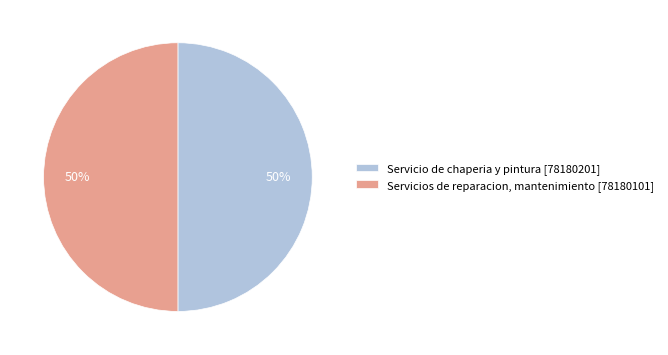

The Servicio de chaperia y pintura [78180201] slice represents 61% of the pie. True or false?

False